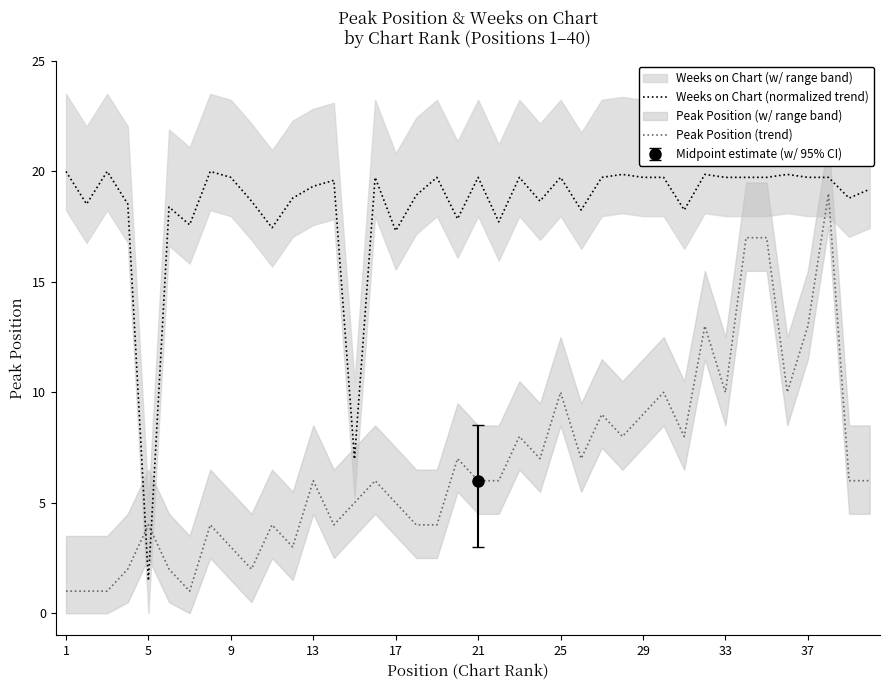

True or false: Weeks on Chart (normalized trend) has more than 2 points higher than both neighbors.

True